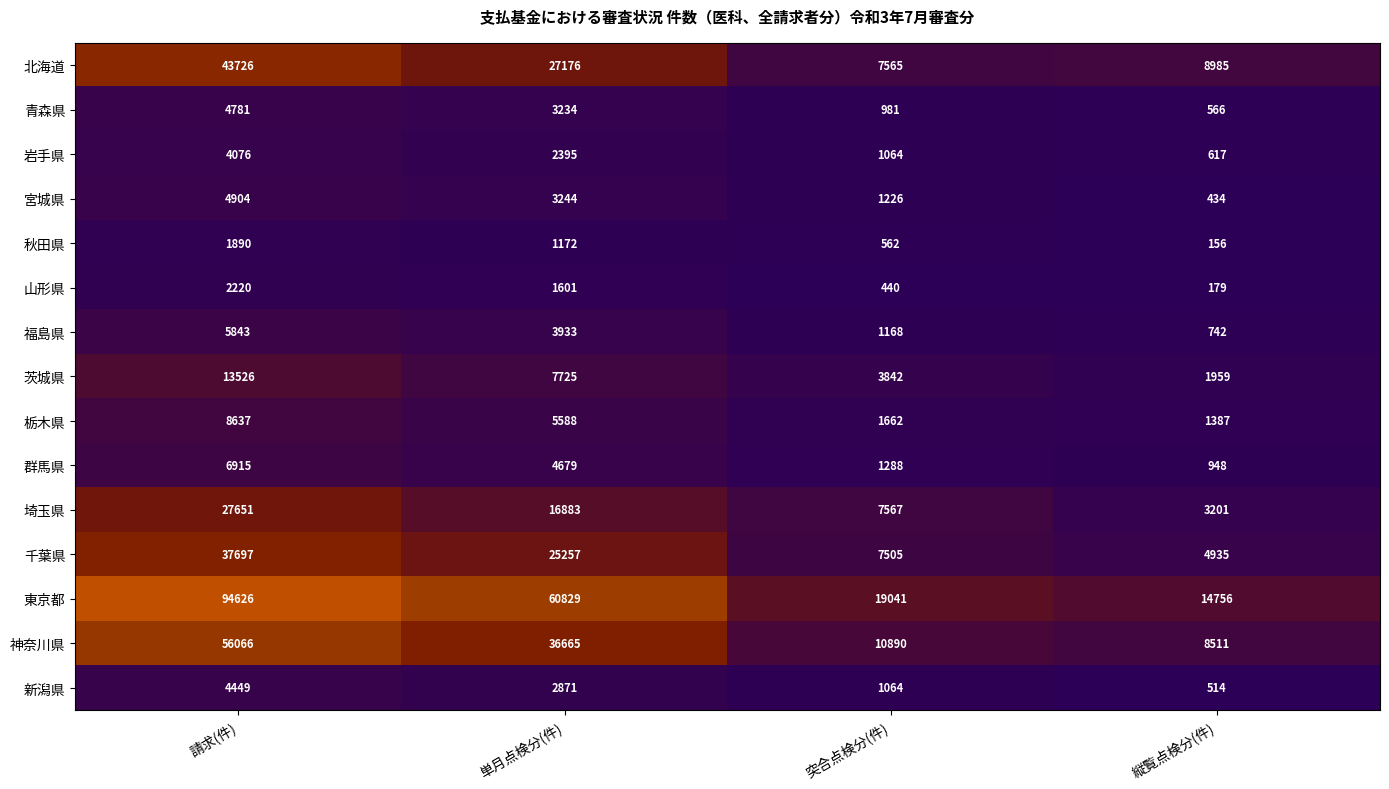

Count the number of data series in this chart.

15